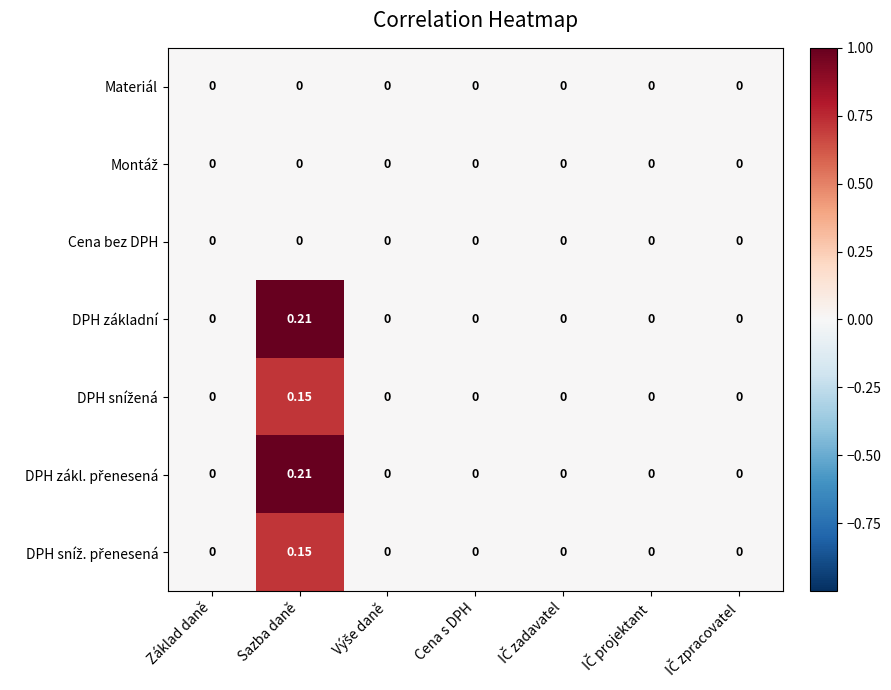

At which category is the sum across all series the highest?

Sazba daně